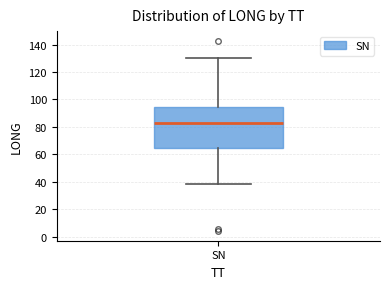

Where does the median line of the box for SN sit on the y-axis? The values are not printed on the chart, so give them approximately, as read against the axis.

82